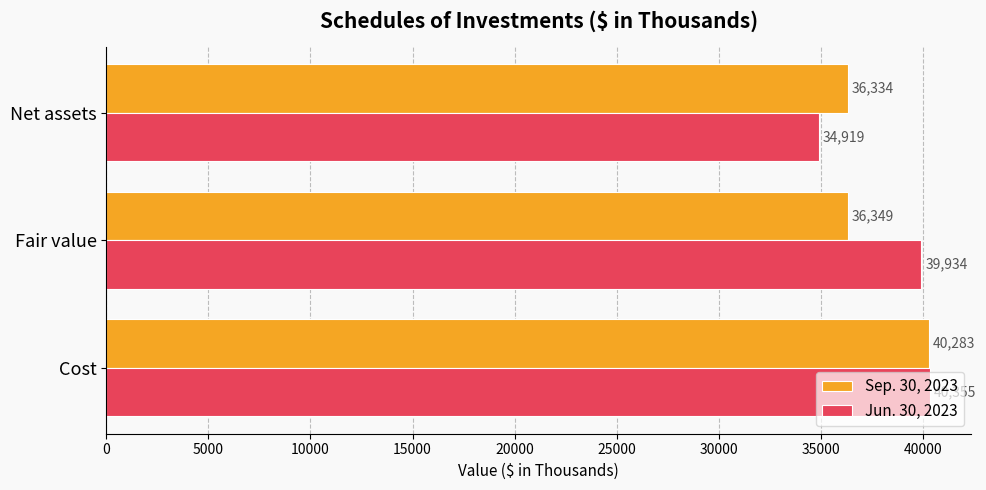

What is the sum of all Sep. 30, 2023 values?

112966